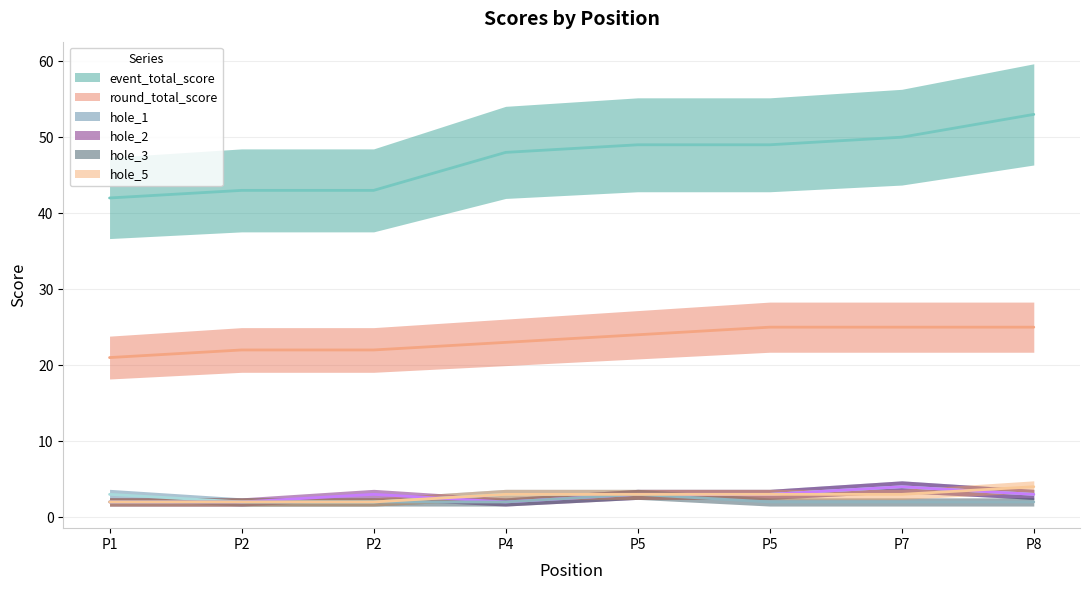

Count the number of categories in the chart.

8